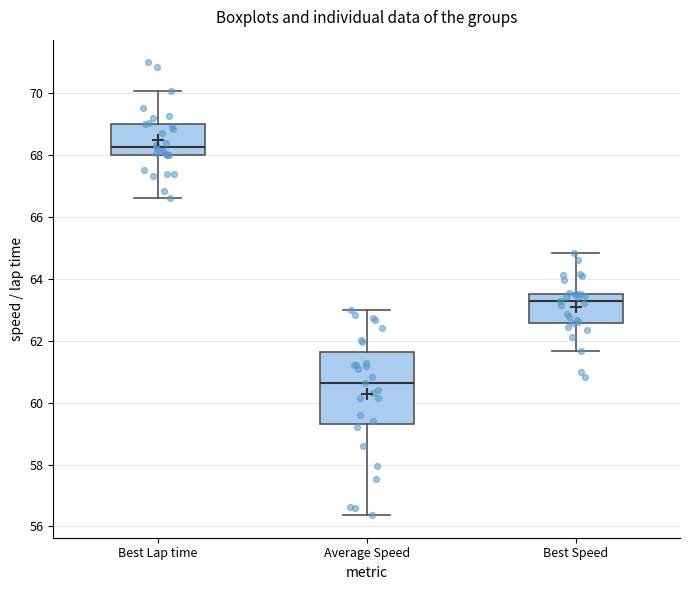

Reading left to right, transcribe this box plot: for each box, give where its median line is, the range the box spans, and where its two whiskers end, as read against the y-axis. The values are not printed on the chart, so give them approximately, as read against the axis.

Best Lap time: median 68.2, box 68.0 to 69.0, whiskers 66.6 to 70.0
Average Speed: median 60.6, box 59.2 to 61.6, whiskers 56.4 to 63.0
Best Speed: median 63.2, box 62.6 to 63.6, whiskers 61.6 to 64.8